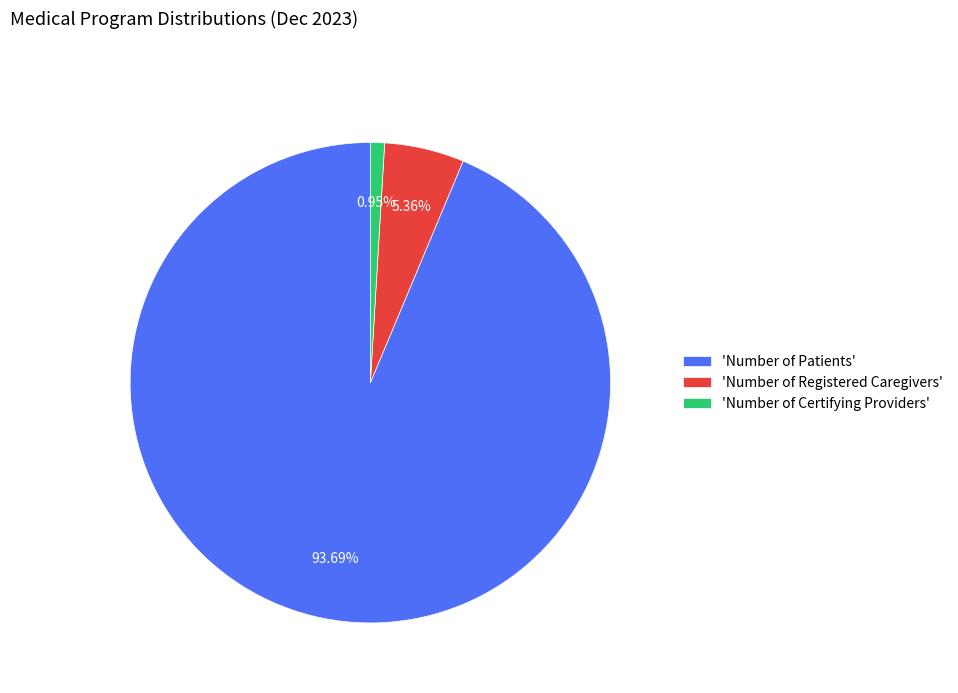

Does 'Number of Patients' represent more than half of the total?

Yes